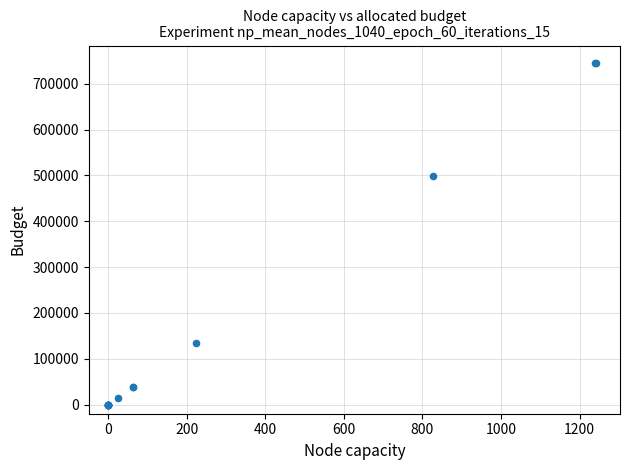

What Y value in the scatter plot is closest to 373168?

497959.2